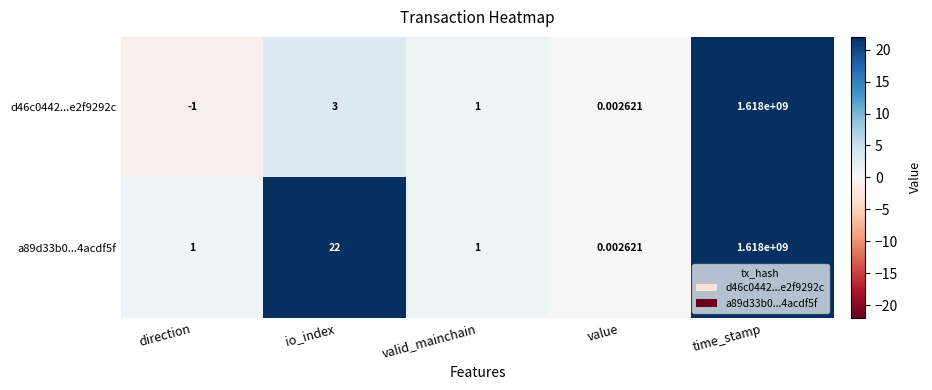

Which label corresponds to the largest value in the chart?

time_stamp